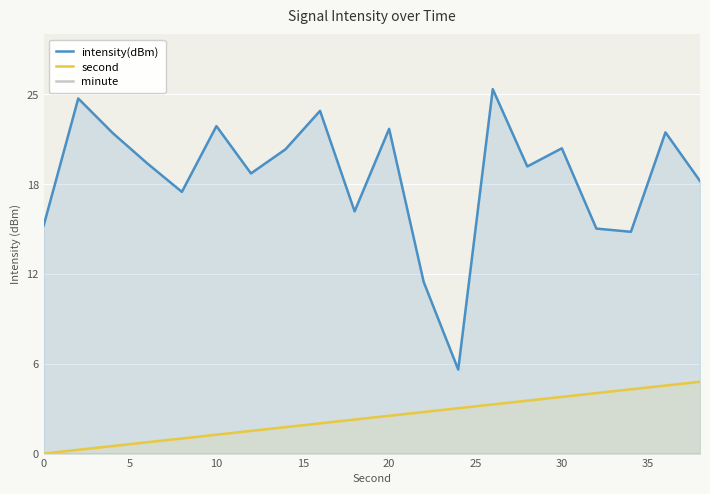

What is the sum of all second values?

50.0